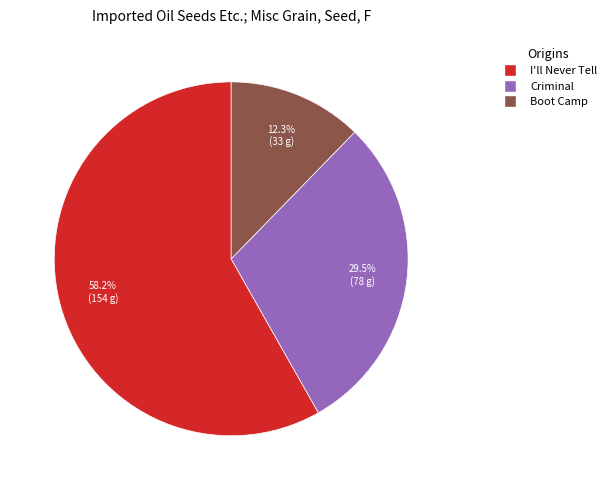

Does any single category account for the majority?

Yes